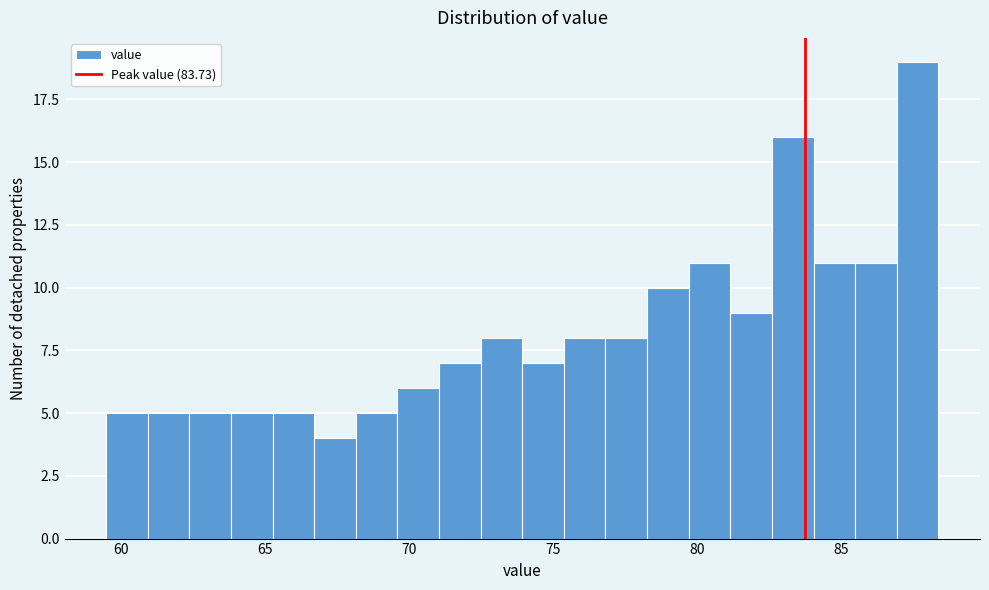

Around what value on the x-axis is the tallest bar? Give the approximate position of its centre, as read against the axis.

87.5